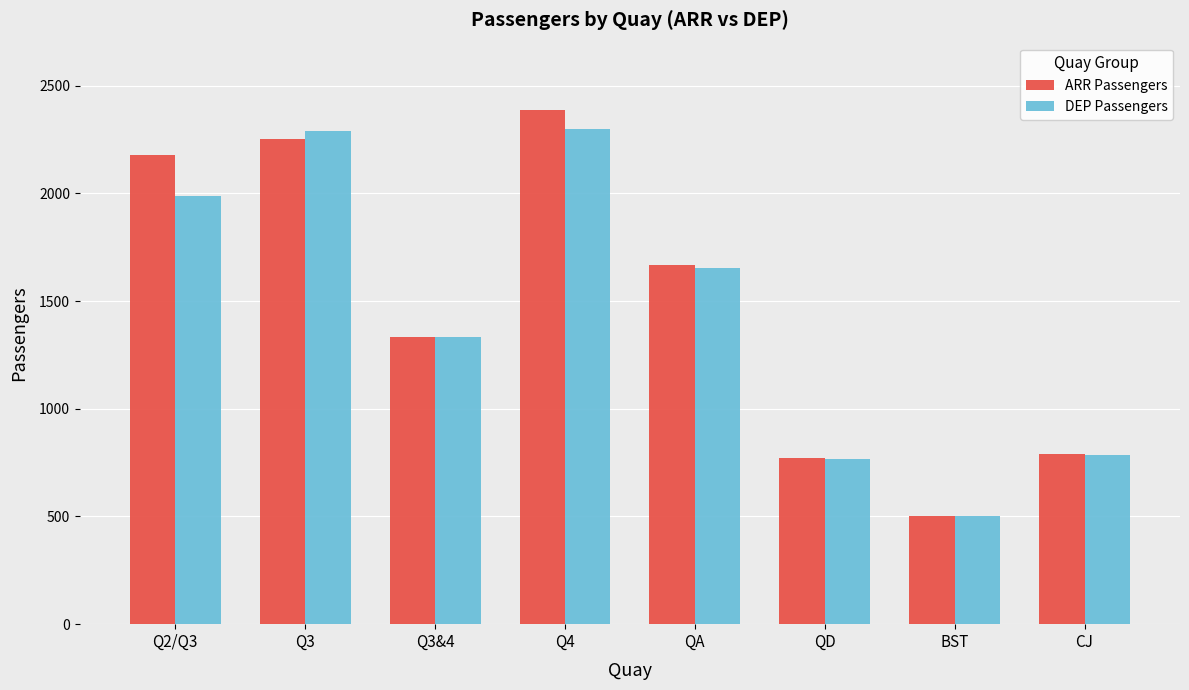

What is the highest value of the ARR Passengers series?

2387